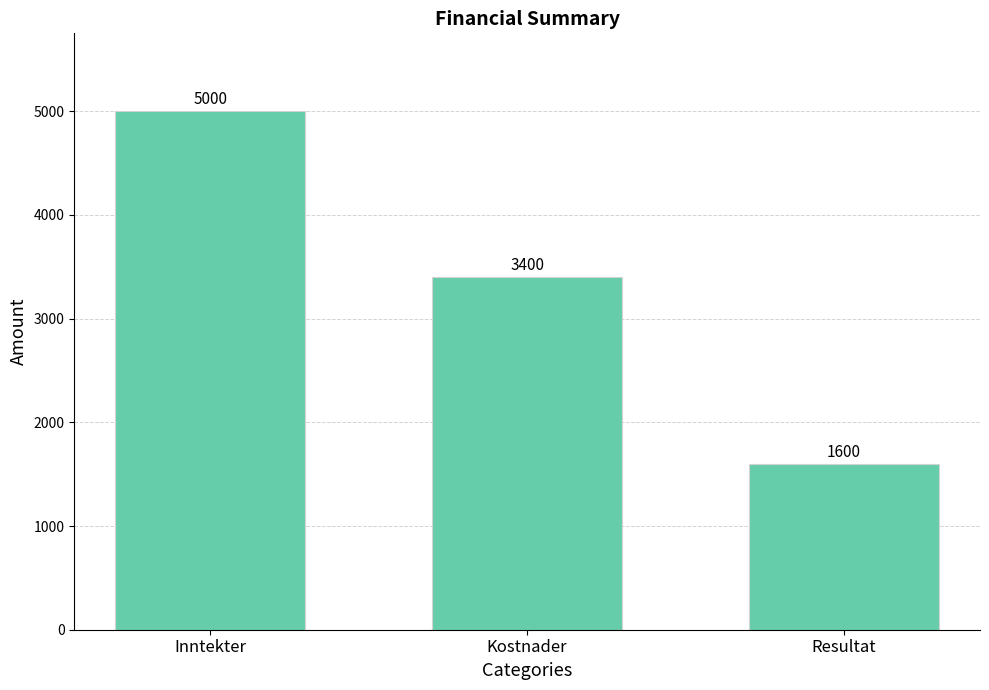

Reading right to left, list all the values displayed in this chart.

Resultat=1600	Kostnader=3400	Inntekter=5000